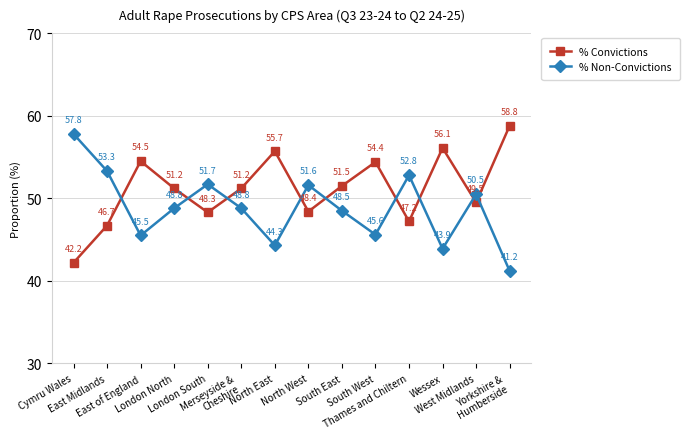

How many lines are shown in the chart?

2